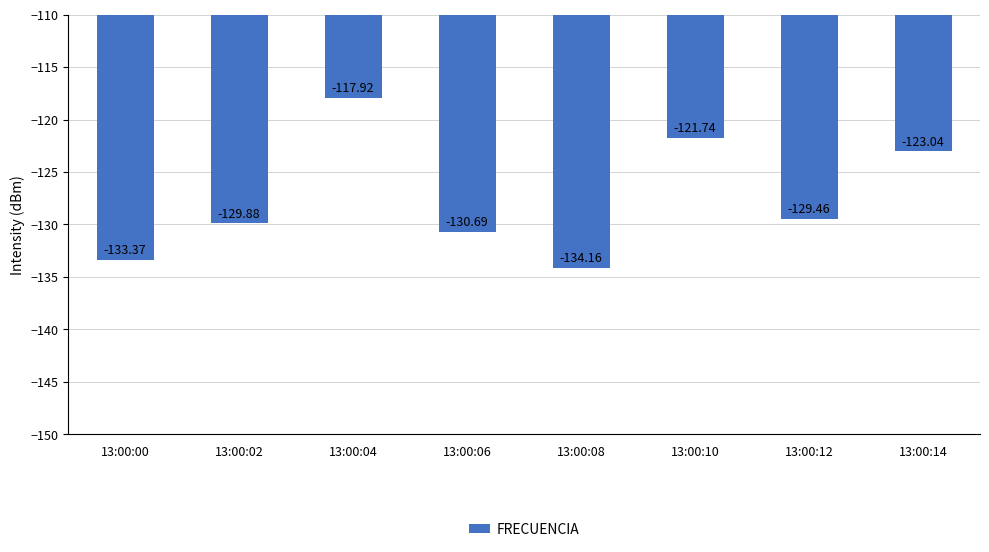

The chart shows a value of -134.2 at 13:00:08. True or false?

True